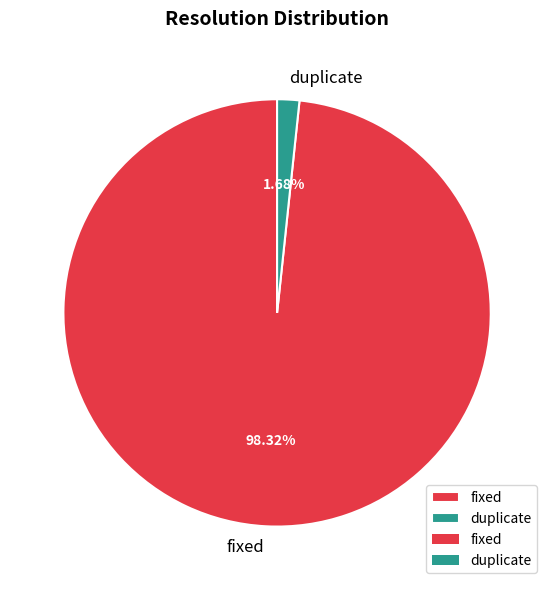

Rank the categories by value from highest to lowest.

fixed, duplicate